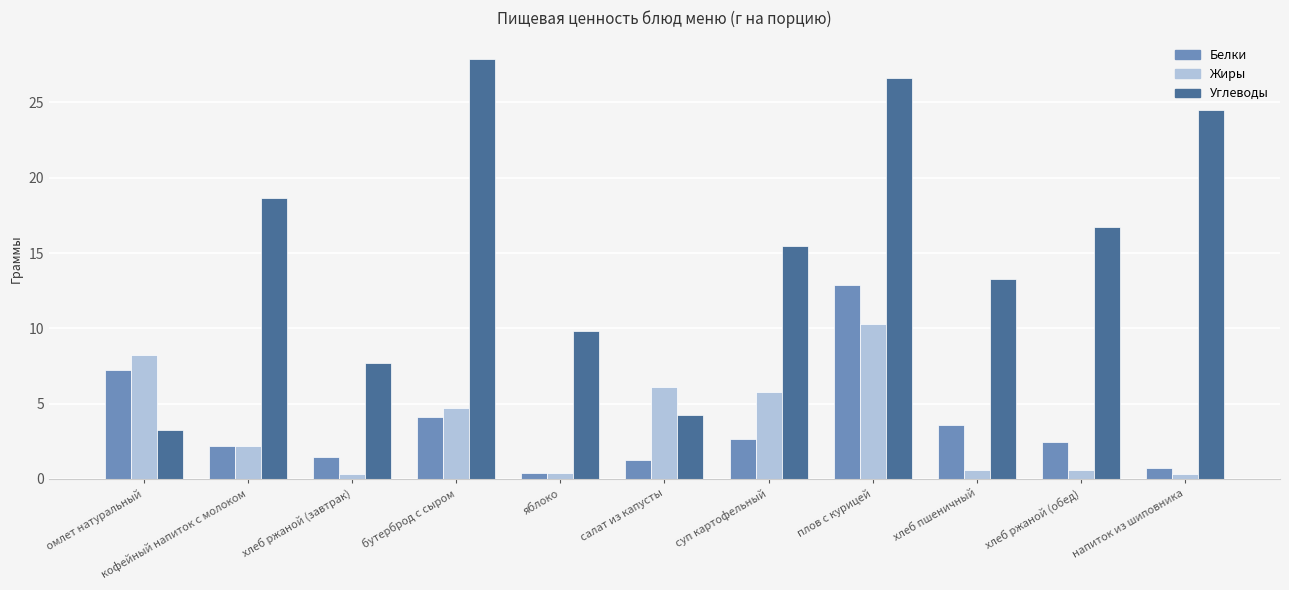

The value of Жиры at салат из капусты is 7.9. True or false?

False